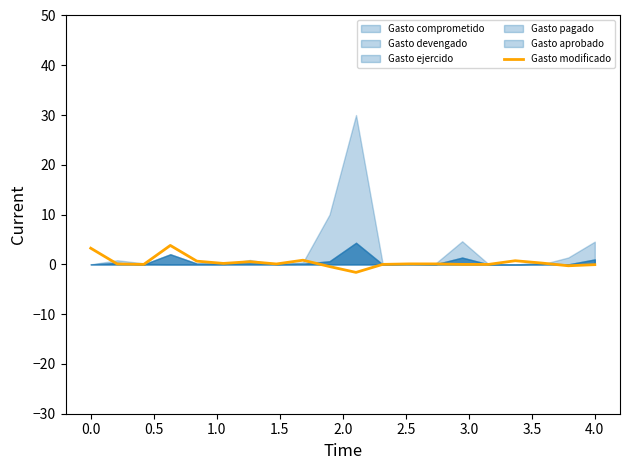

True or false: Gasto modificado has a value of 3.3 at 0.0.

True